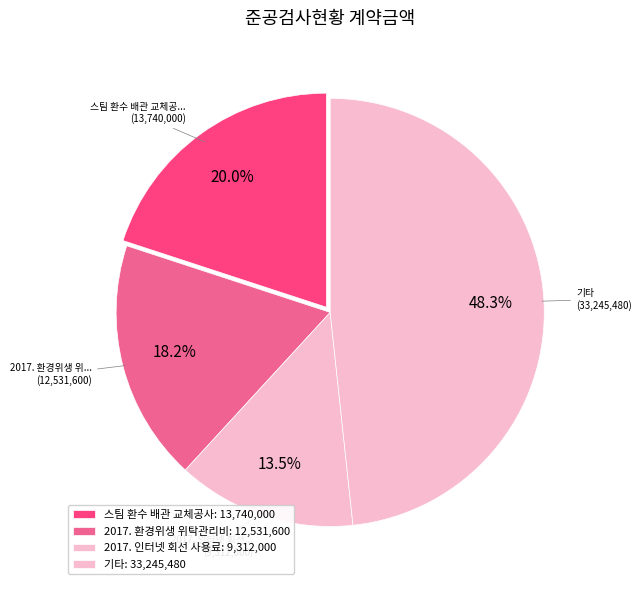

How many segments does this pie chart have?

4